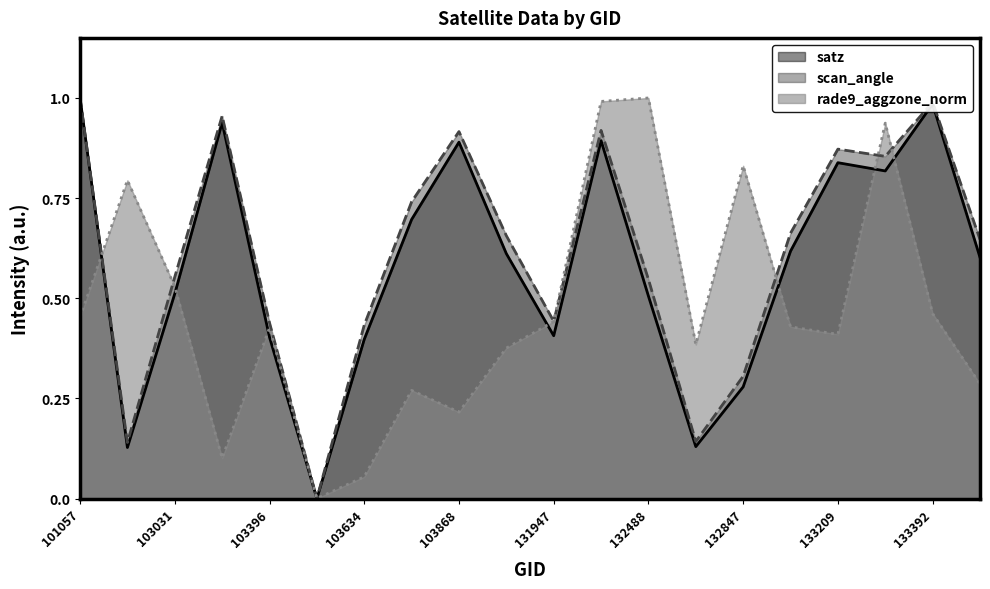

How many lines are shown in the chart?

3